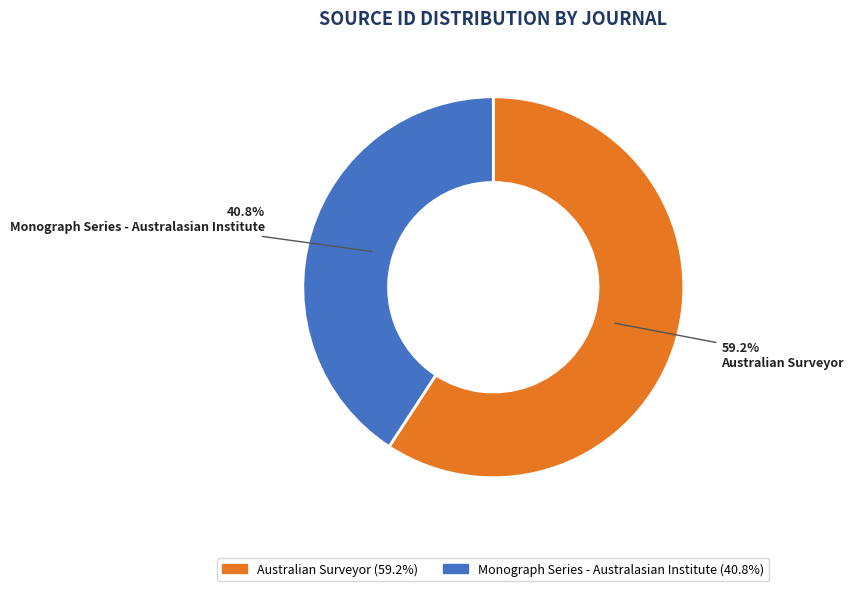

To the nearest percent, what is the difference between the largest and smallest slice percentages?

18%